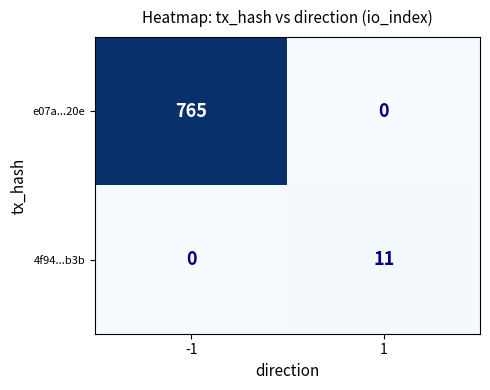

At which category is the sum across all series the highest?

-1